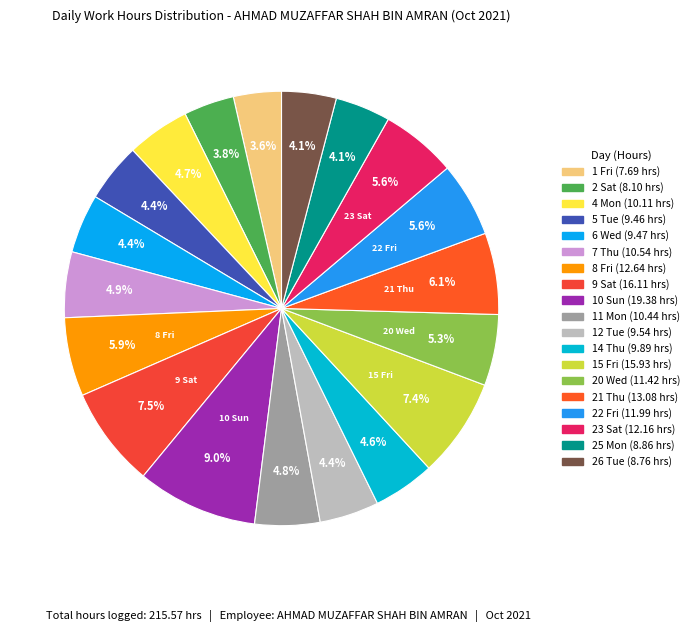

Which category has the biggest portion of the pie?

10 Sun